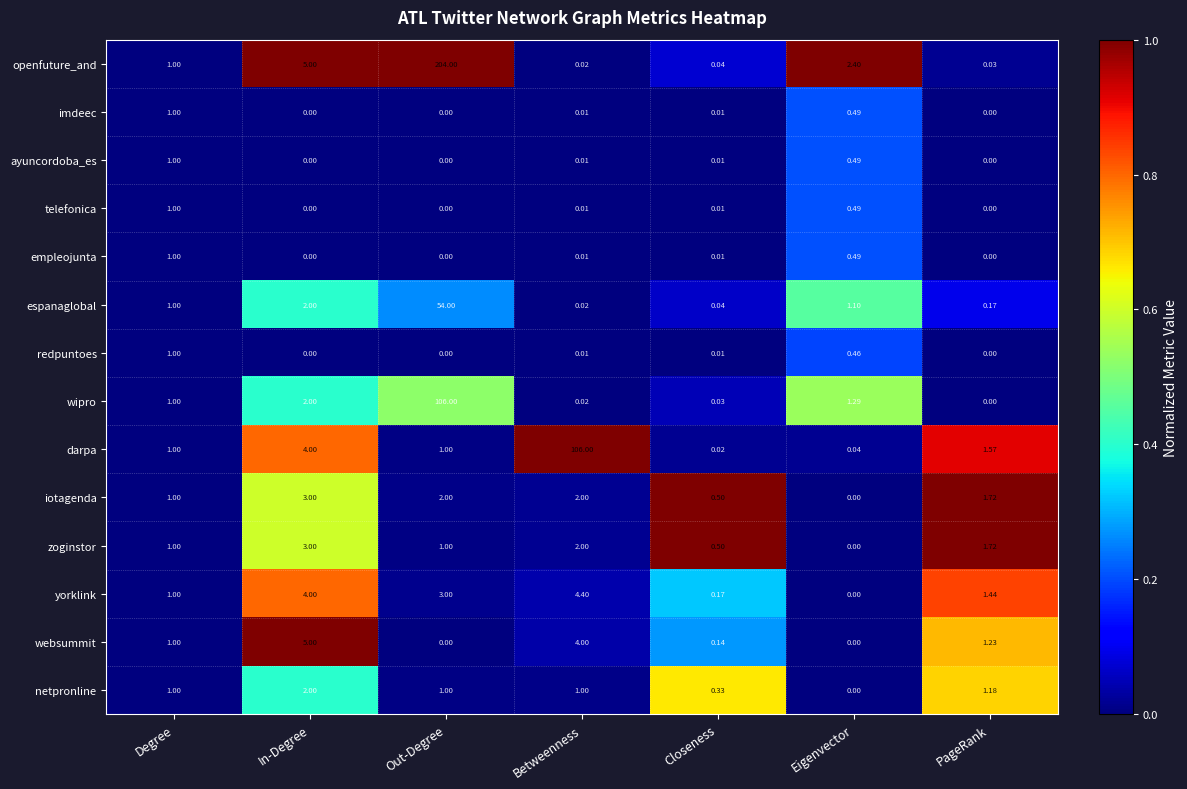

At which label does openfuture_and reach its peak?

Out-Degree